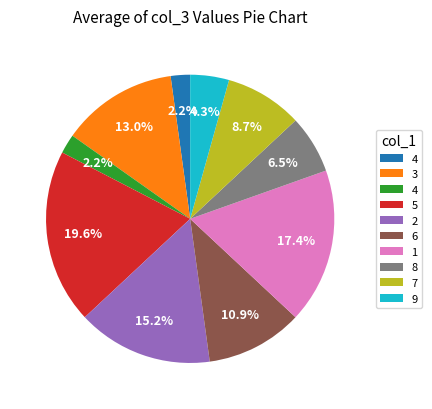

Is there a majority slice in this chart?

No